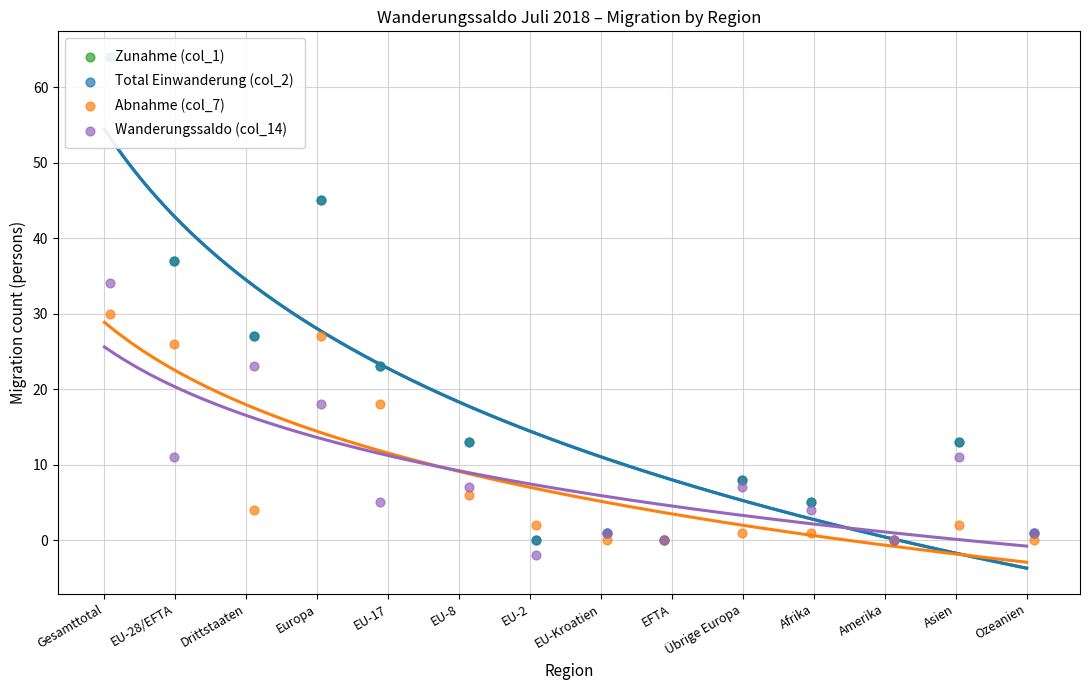

Which series reaches the maximum Y coordinate?

Zunahme (col_1)